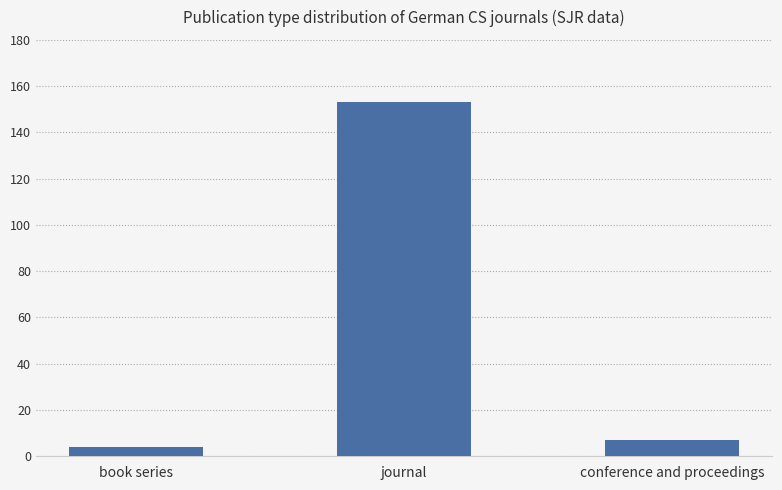

How many series are shown in this chart?

1